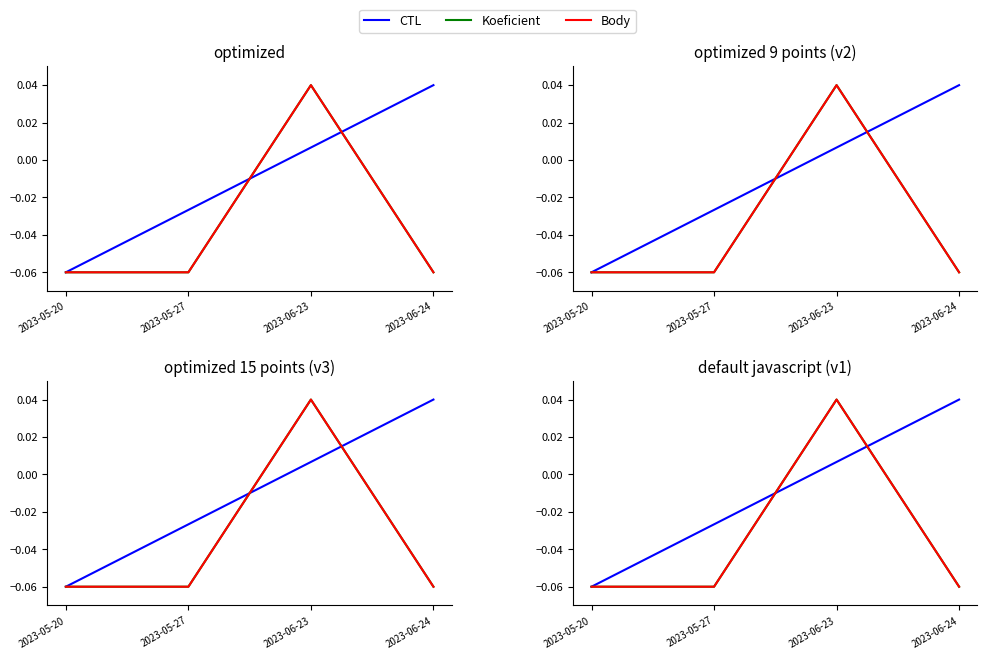

How many positive values does the Body series have?

1